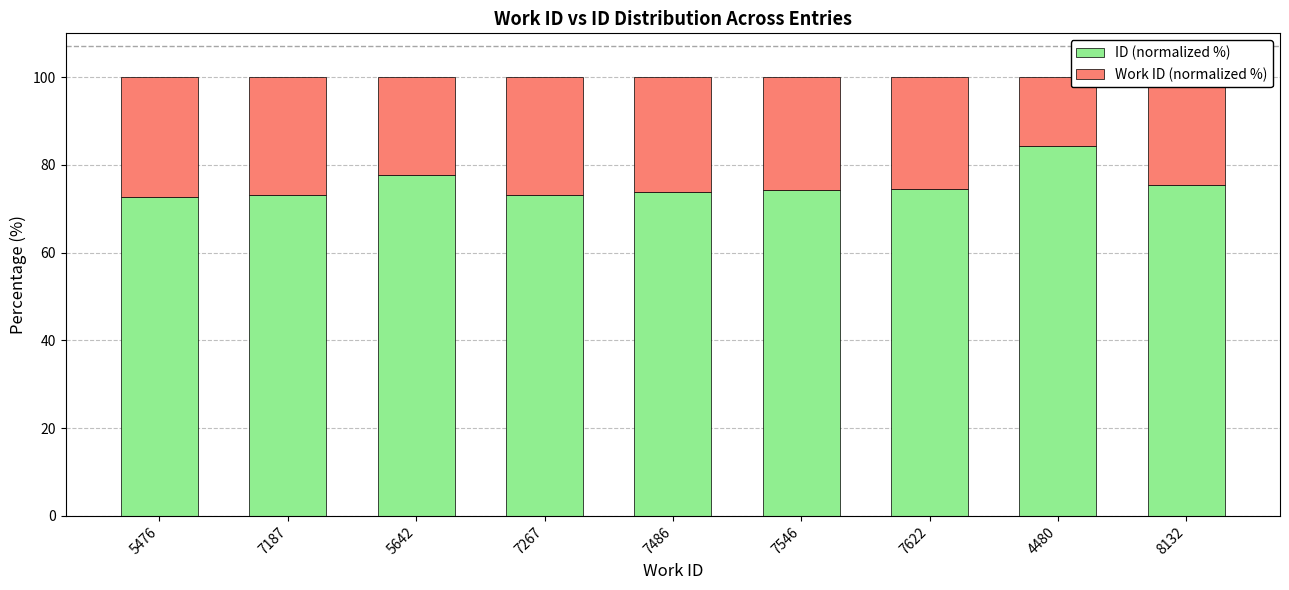

True or false: ID (normalized %) has a value of 73.9 at 7486.

True